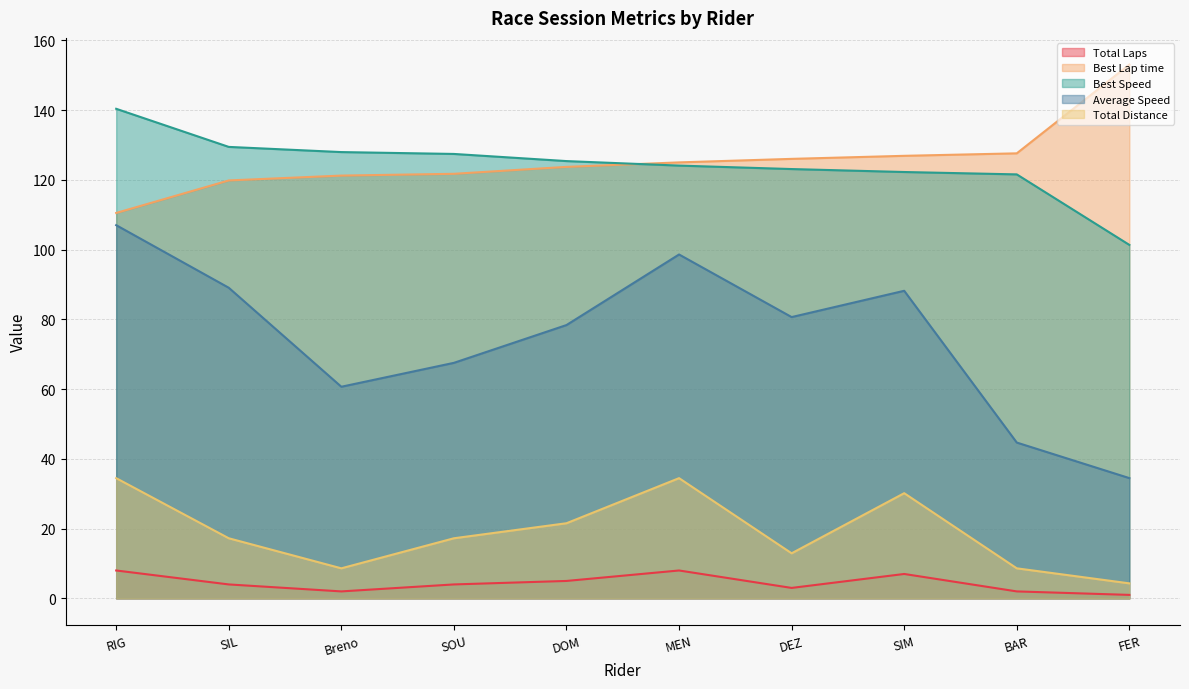

How many lines are shown in the chart?

5